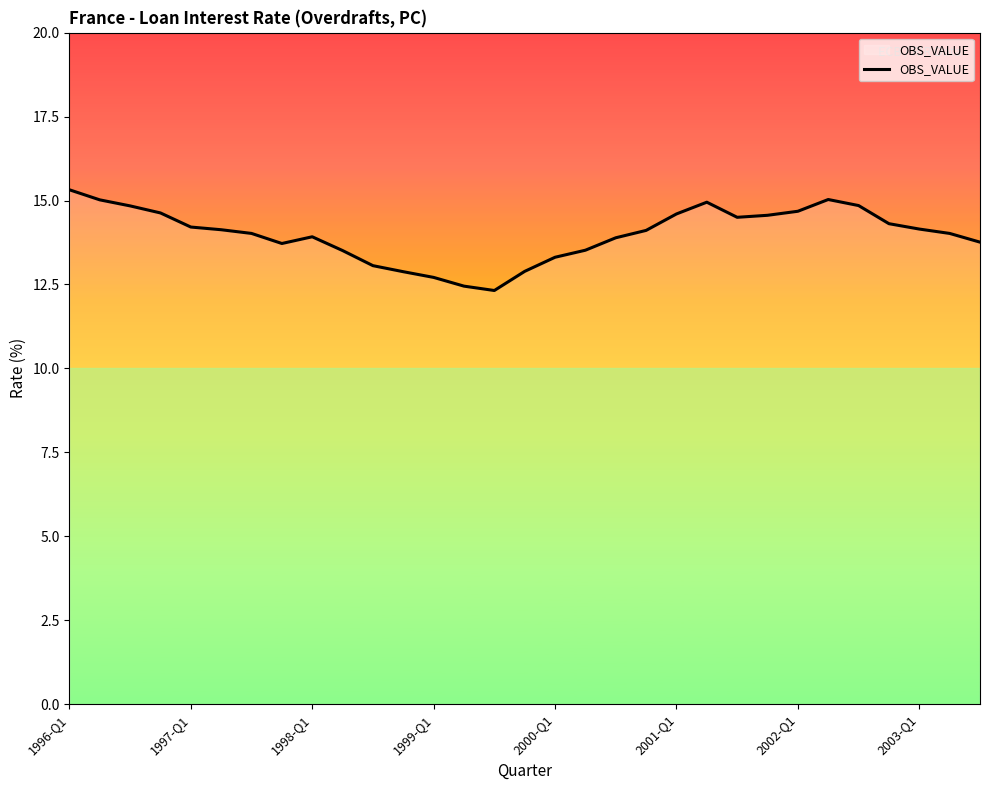

What is the maximum value shown in the chart?

15.3